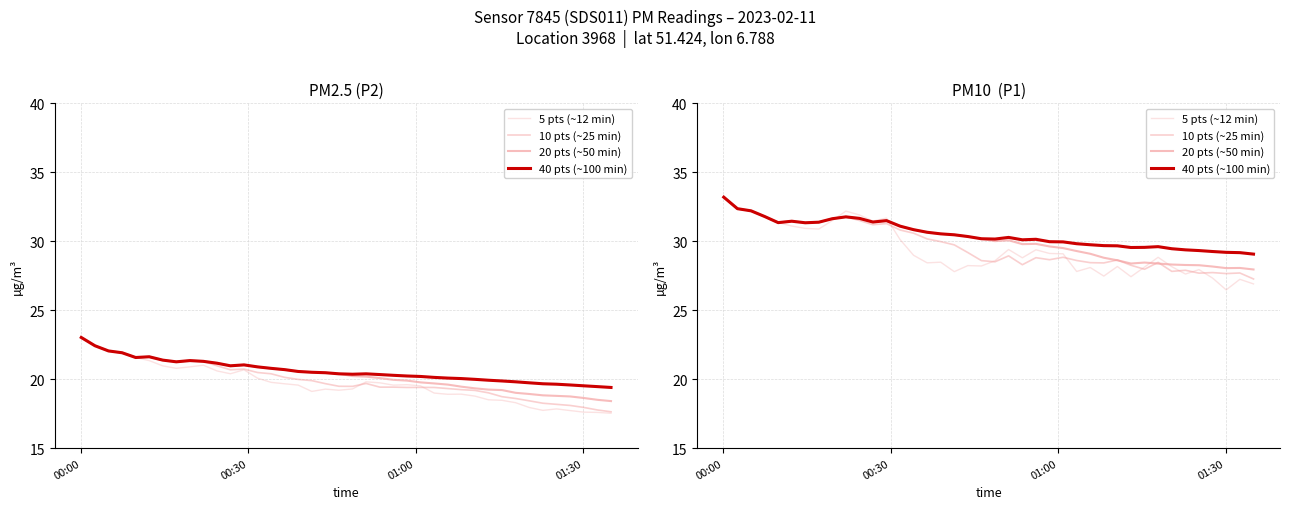

How many lines are shown in the chart?

4